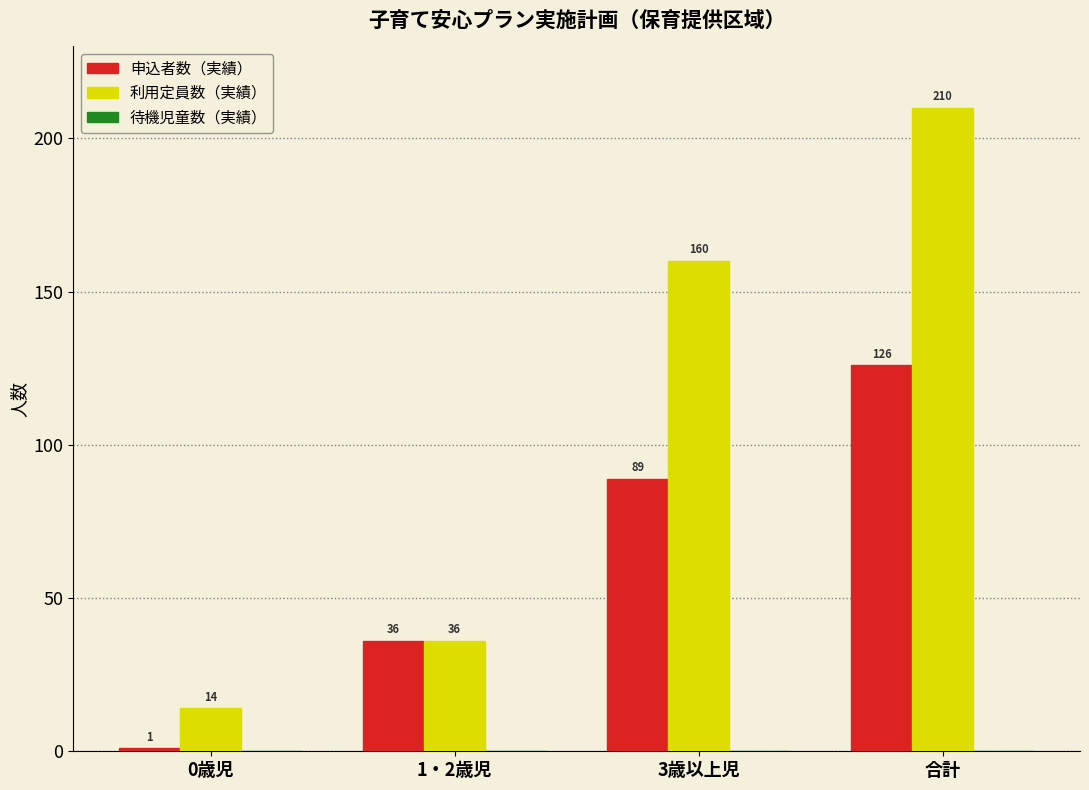

Between 0歳児 and 3歳以上児, which series saw the biggest shift?

利用定員数（実績）